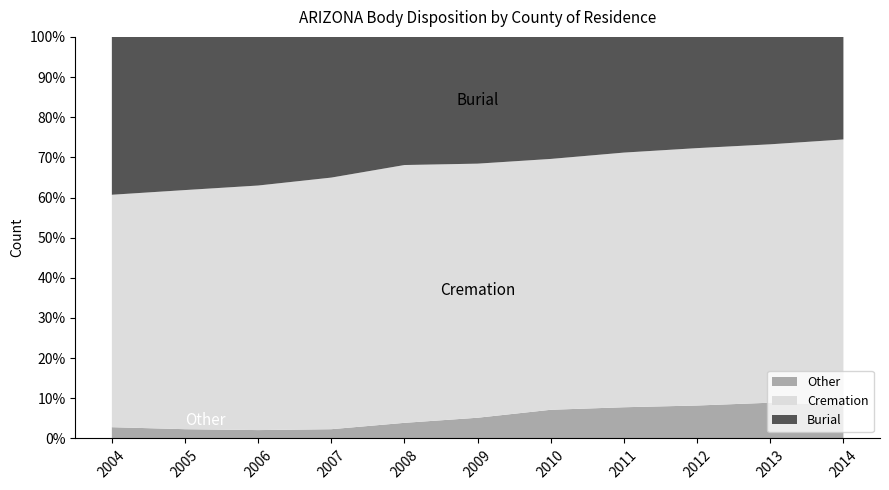

Reading right to left, list all the values displayed in this chart.

Burial: 13044	13356	13423	13699	13940	14225	14400	15640	16809	17209	16801
Cremation: 33736	32128	31060	30152	28654	28514	28972	27970	27660	26864	24735
Other: 4294	4445	3976	3696	3277	2326	1756	1030	946	1042	1200